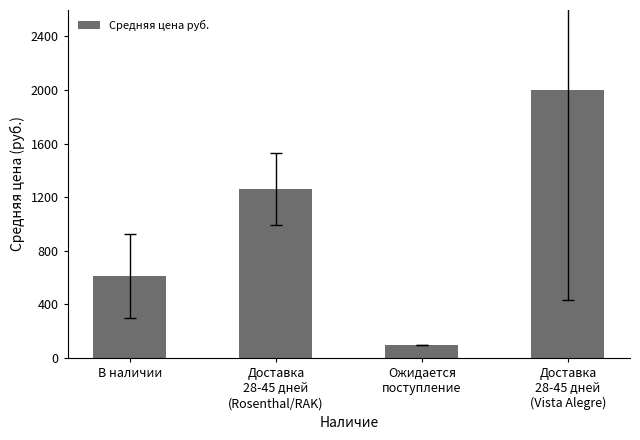

Reading left to right, what are all the values shown in this chart?

В наличии=610.5	Доставка
28-45 дней
(Rosenthal/RAK)=1261.0	Ожидается
поступление=96.0	Доставка
28-45 дней
(Vista Alegre)=1996.6